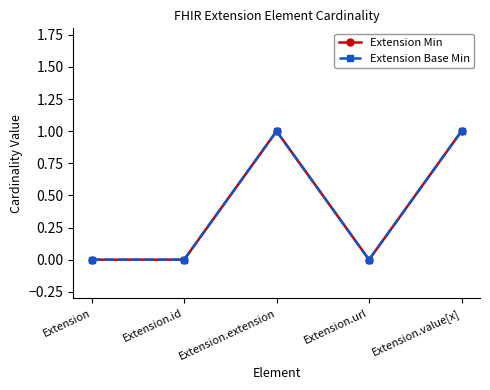

True or false: Extension Min has a value of 0 at Extension.extension.

False